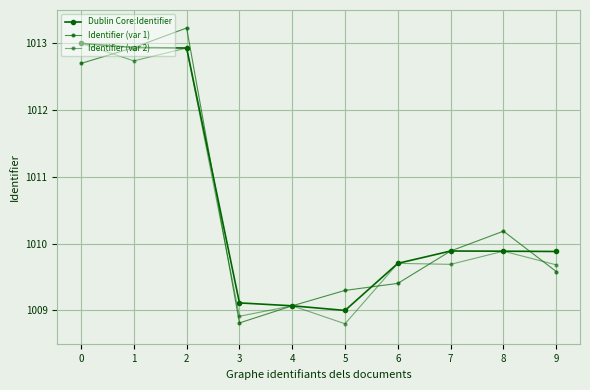

Does the chart have visible grid lines?

Yes